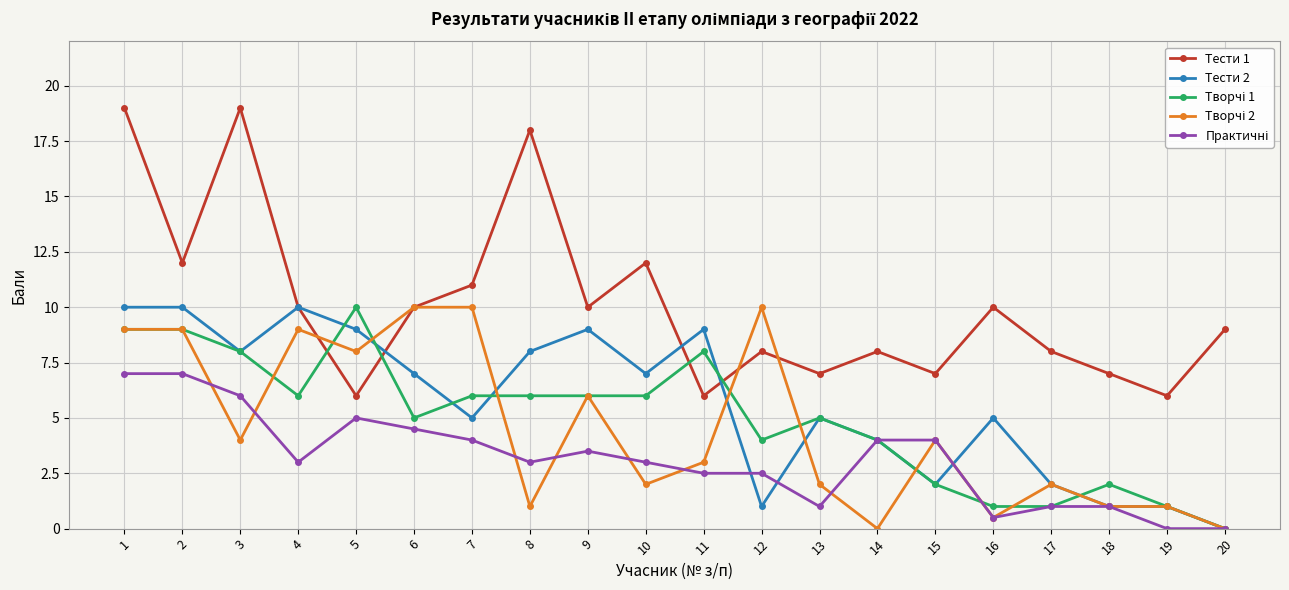

The Тести 1 series shows 8.0 at 12. True or false?

True